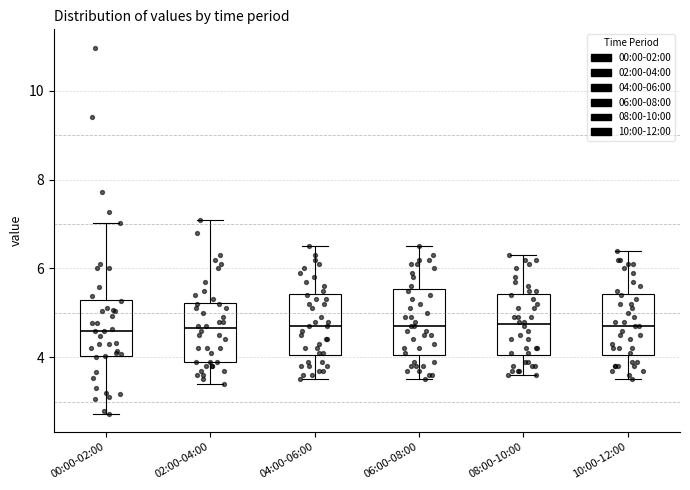

Reading left to right, read every box against the y-axis: the position of its median line, the range the box covers, and the ends of its whiskers. The values are not printed on the chart, so give them approximately, as read against the axis.

00:00-02:00: median 4.6, box 4.0 to 5.2, whiskers 2.8 to 7.0
02:00-04:00: median 4.6, box 4.0 to 5.2, whiskers 3.4 to 7.2
04:00-06:00: median 4.8, box 4.0 to 5.4, whiskers 3.6 to 6.6
06:00-08:00: median 4.8, box 4.0 to 5.6, whiskers 3.6 to 6.6
08:00-10:00: median 4.8, box 4.0 to 5.4, whiskers 3.6 to 6.4
10:00-12:00: median 4.8, box 4.0 to 5.4, whiskers 3.6 to 6.4